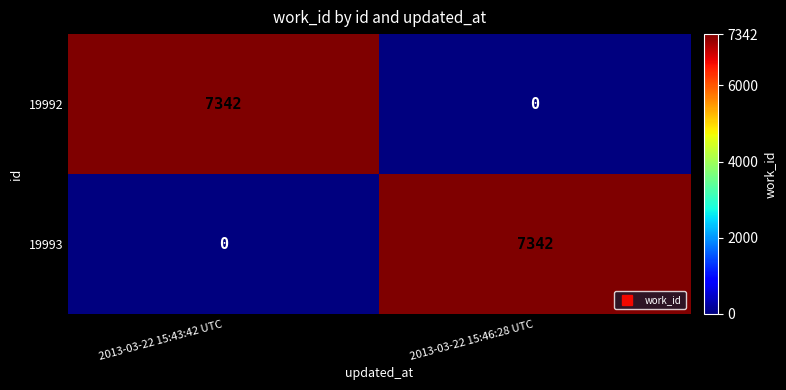

At which label is 19993 closest to 3671?

2013-03-22 15:43:42 UTC